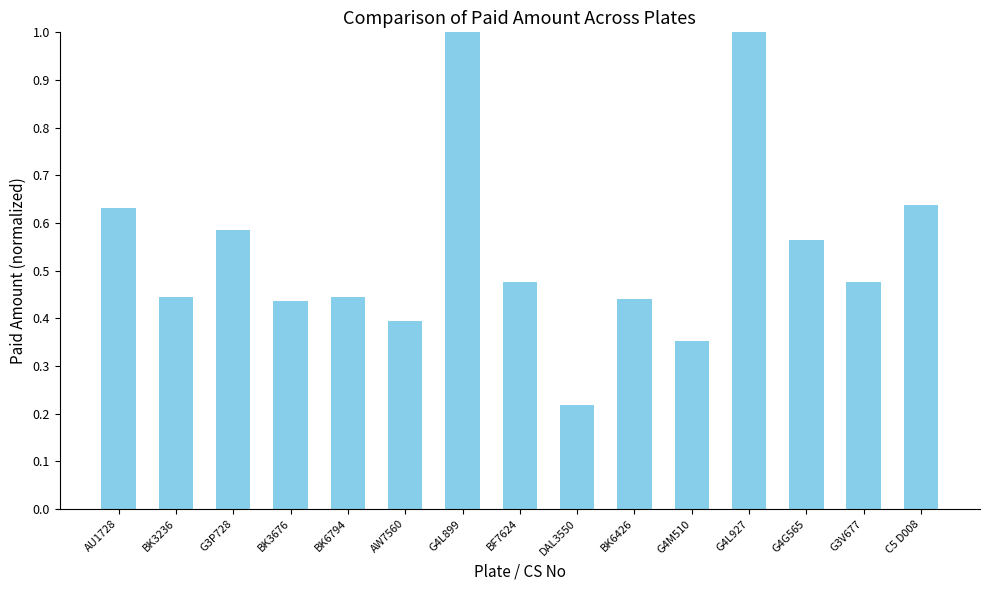

Which category has the lowest value across all series?

DAL3550